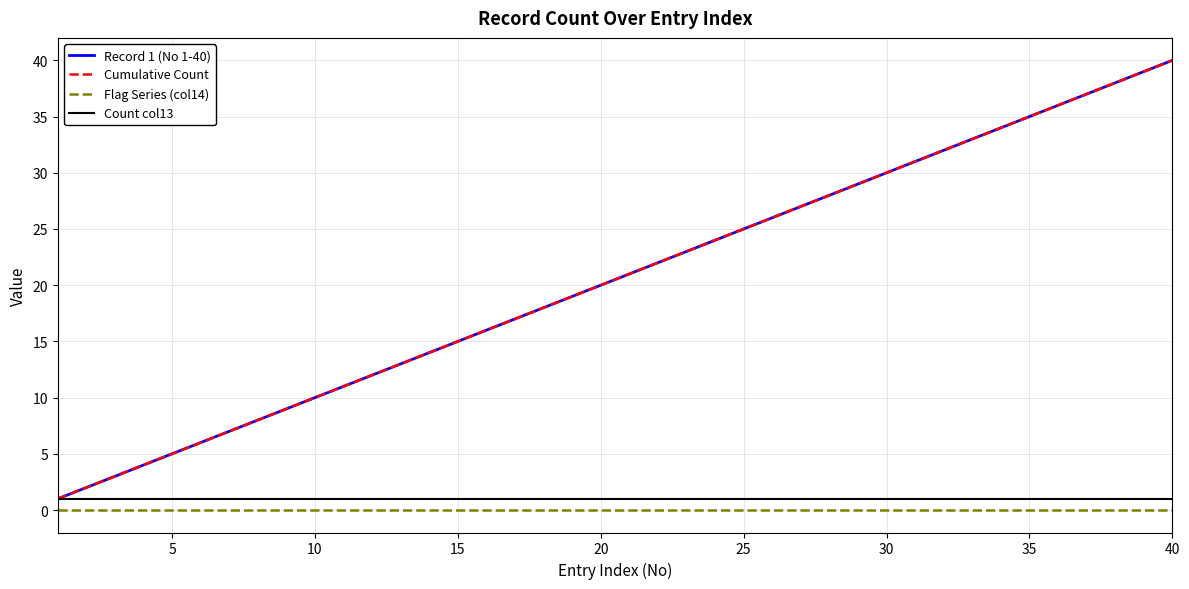

Does the chart display data point markers on the line(s)?

No